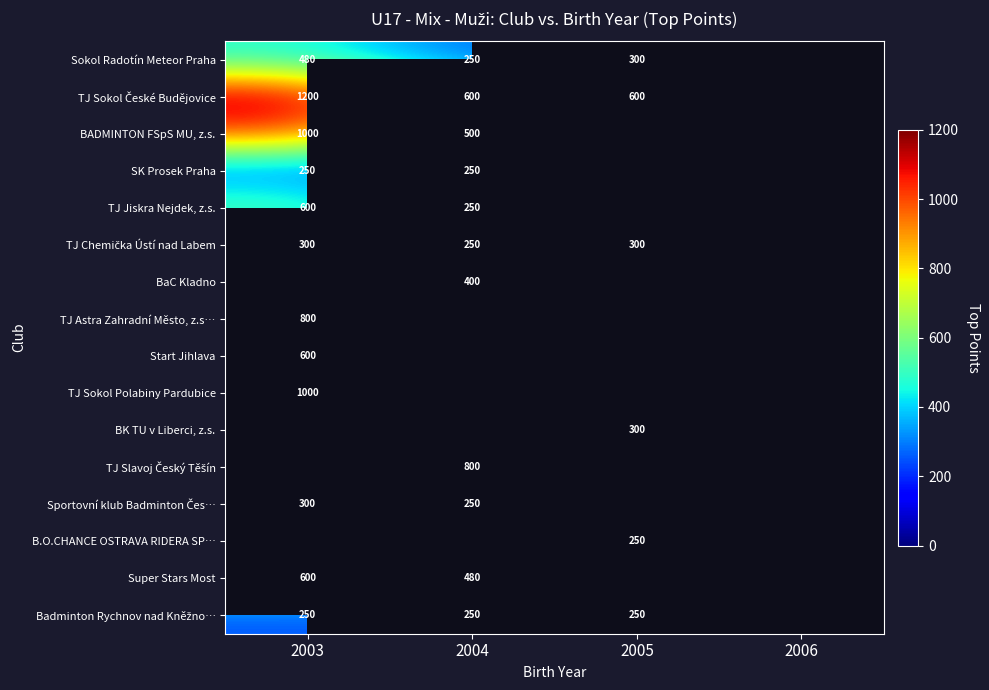

At how many categories does at least one series exceed 442?

3